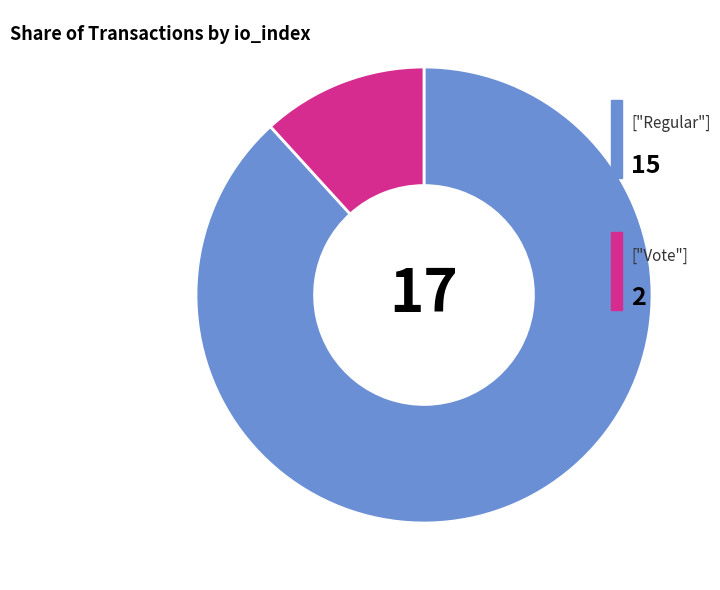

Is there a majority slice in this chart?

Yes